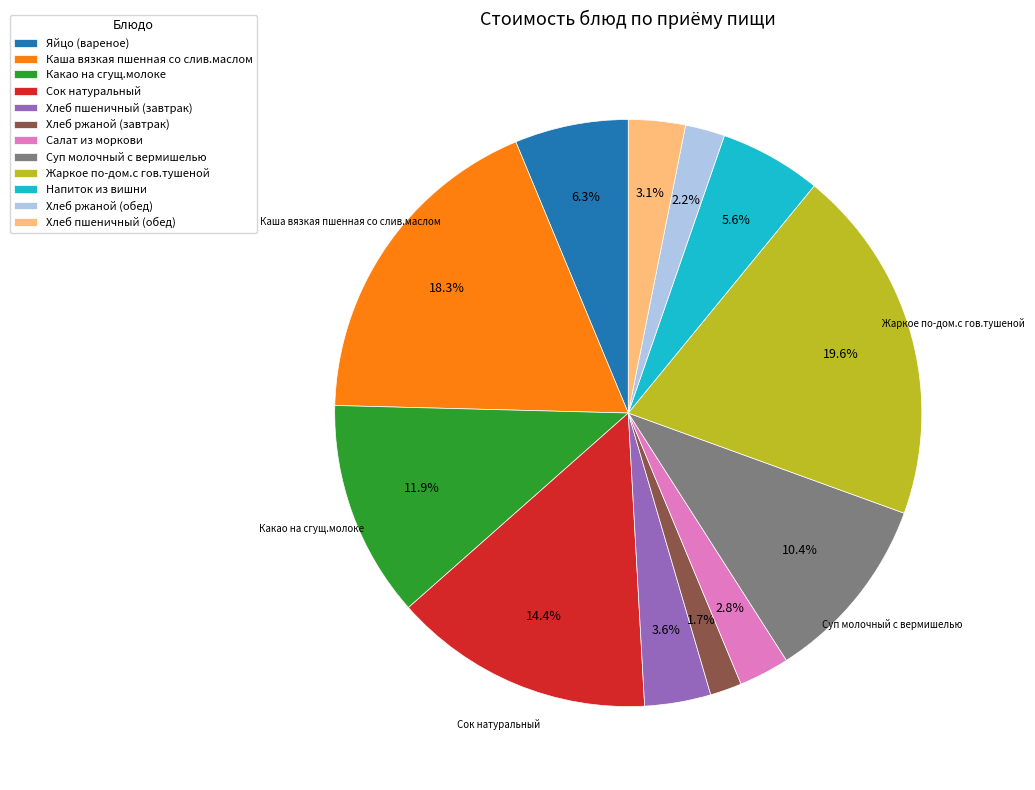

Count the number of slices in the pie.

12